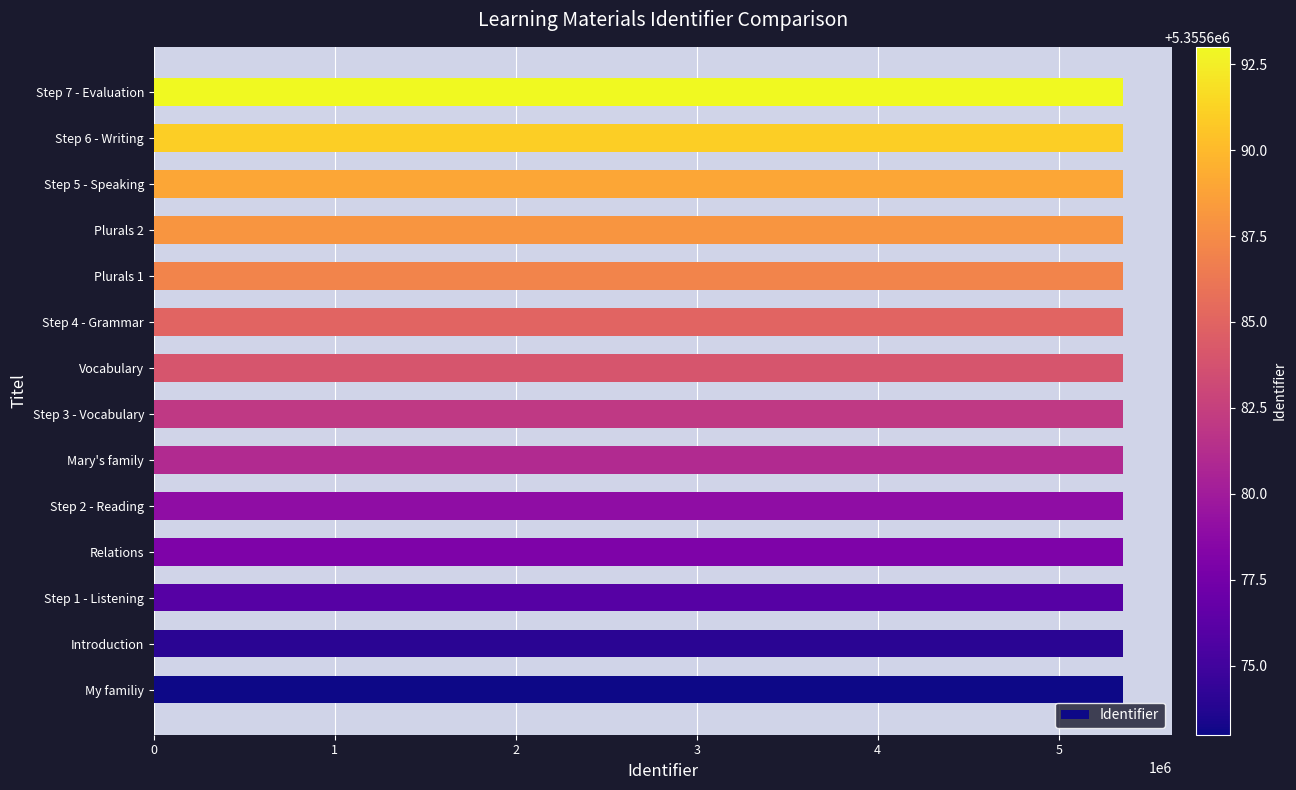

How many values are below 5355684?

7